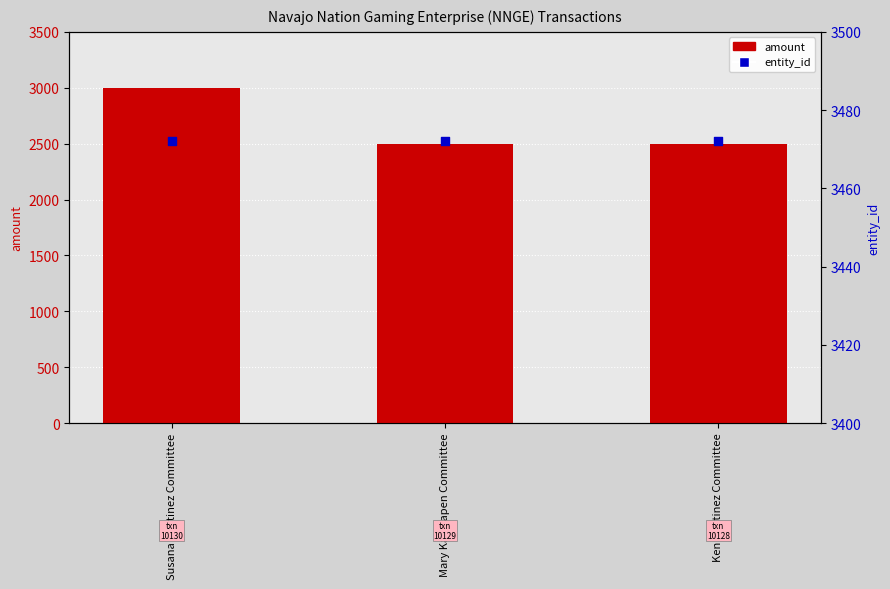

Which series reaches the minimum Y coordinate?

amount